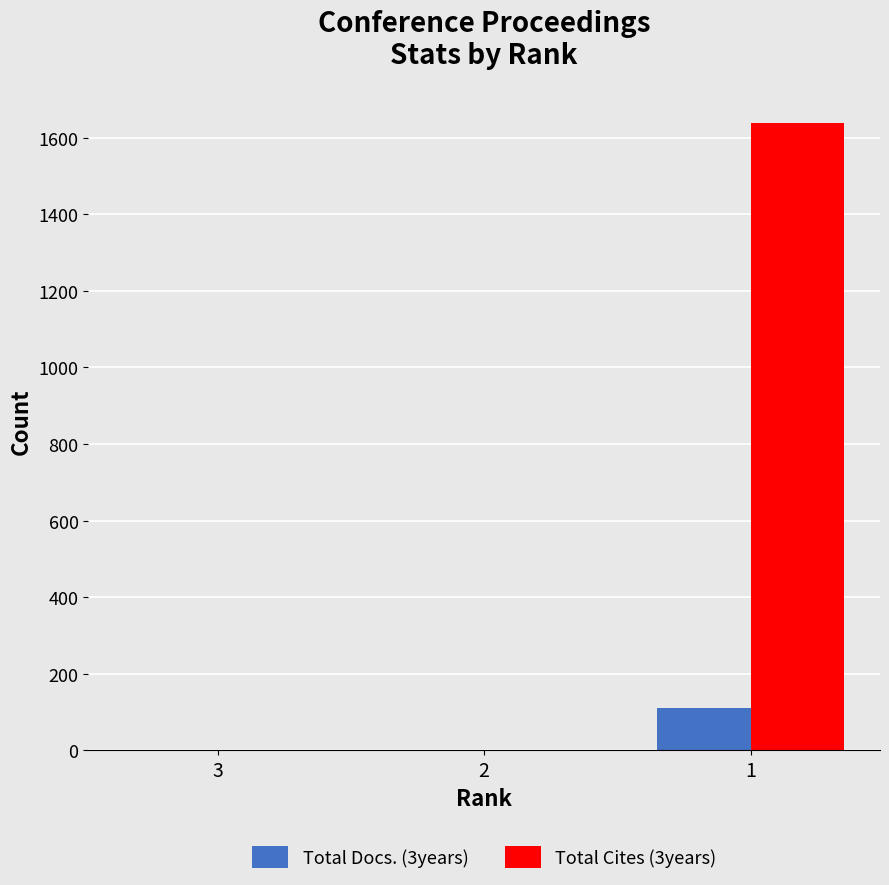

Reading left to right, list all the values displayed in this chart.

Total Docs. (3years): 3=0	2=0	1=112
Total Cites (3years): 3=0	2=0	1=1639